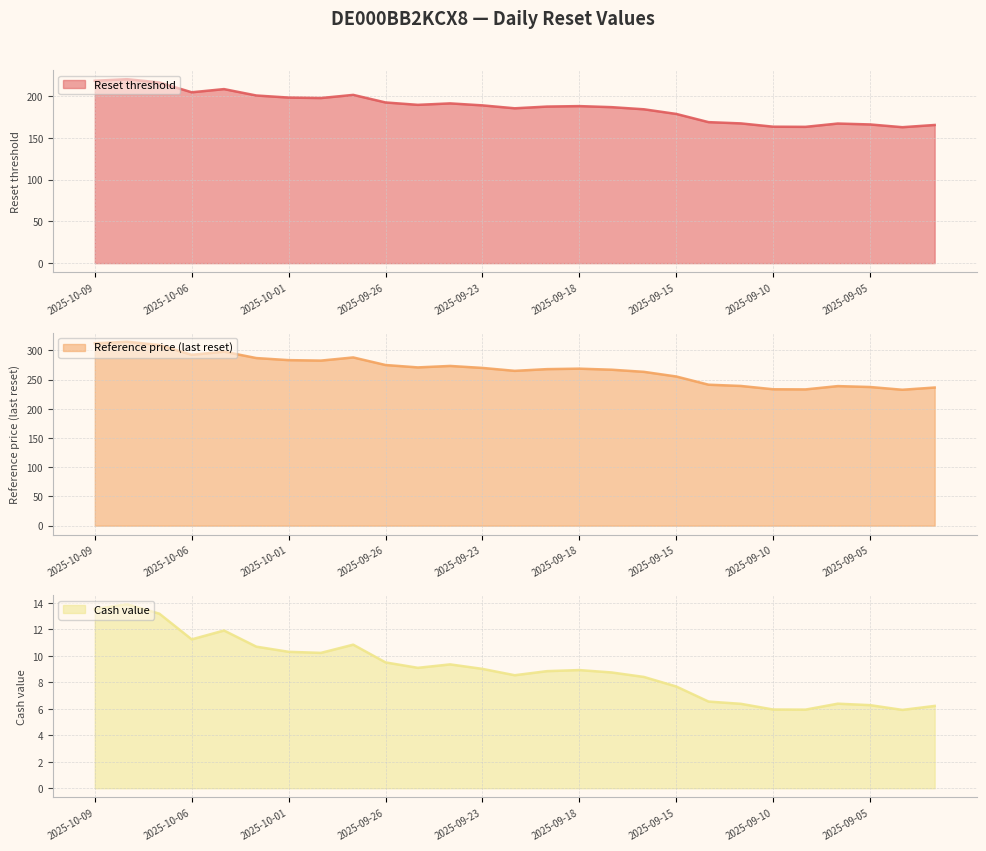

True or false: Reset threshold and Cash value cross at least once.

False